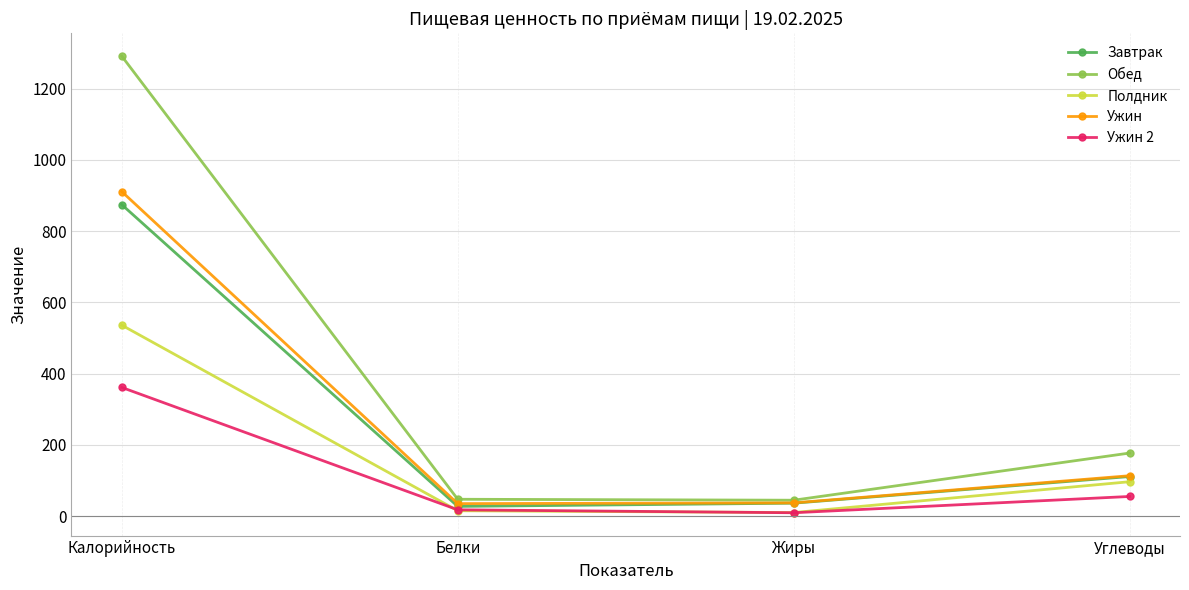

True or false: Ужин 2 has a value of 55.0 at Углеводы.

True